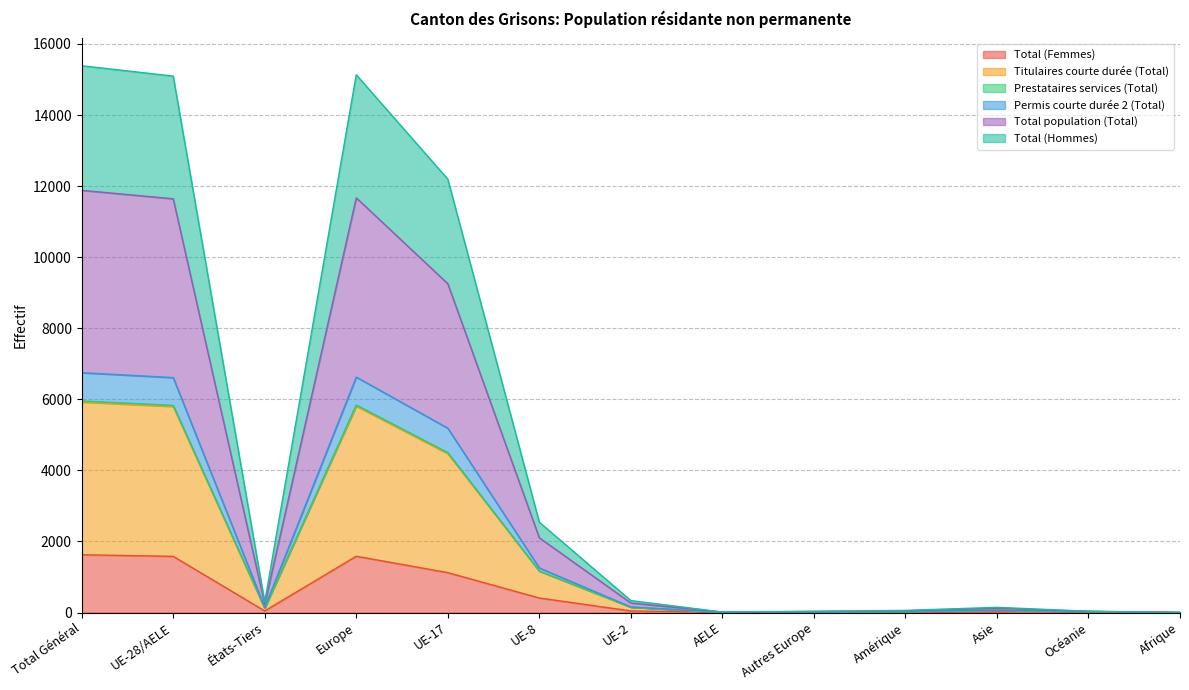

What are all the series names shown in the legend?

Total (Femmes), Titulaires courte durée (Total), Prestataires services (Total), Permis courte durée 2 (Total), Total population (Total), Total (Hommes)